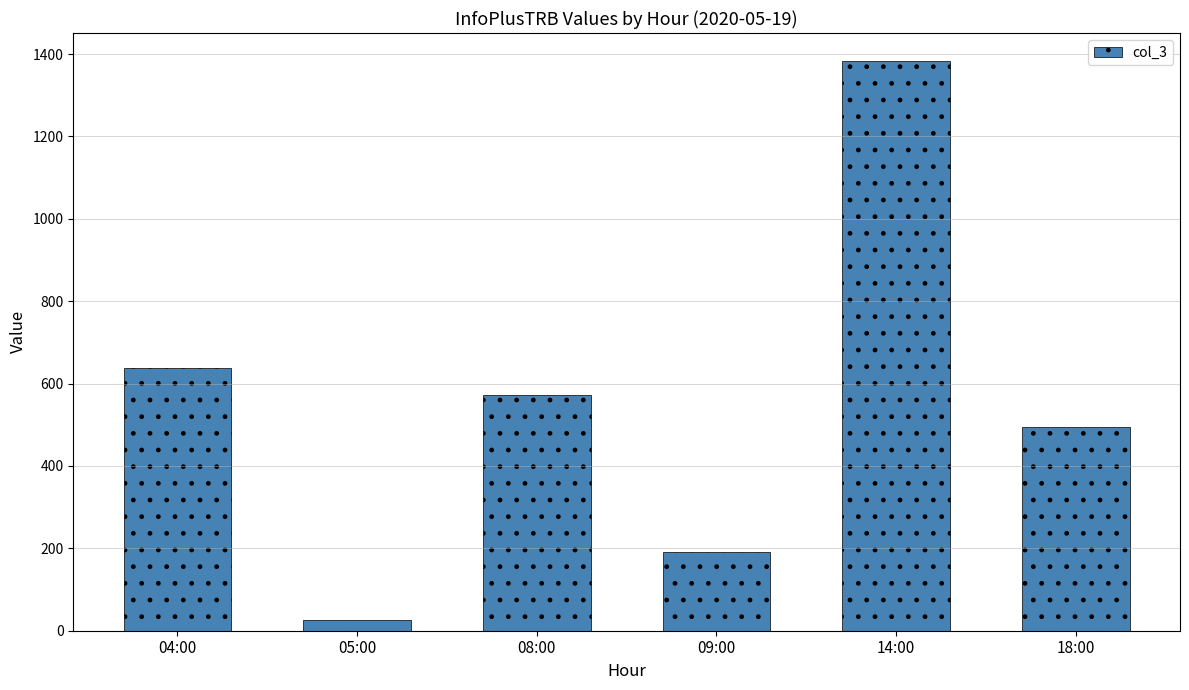

Reading left to right, what are all the values shown in this chart?

639	25	572	191	1382	495